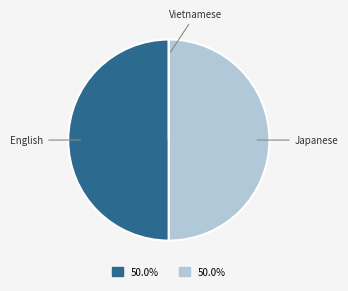

Combined, do Japanese and English account for over 50%?

Yes